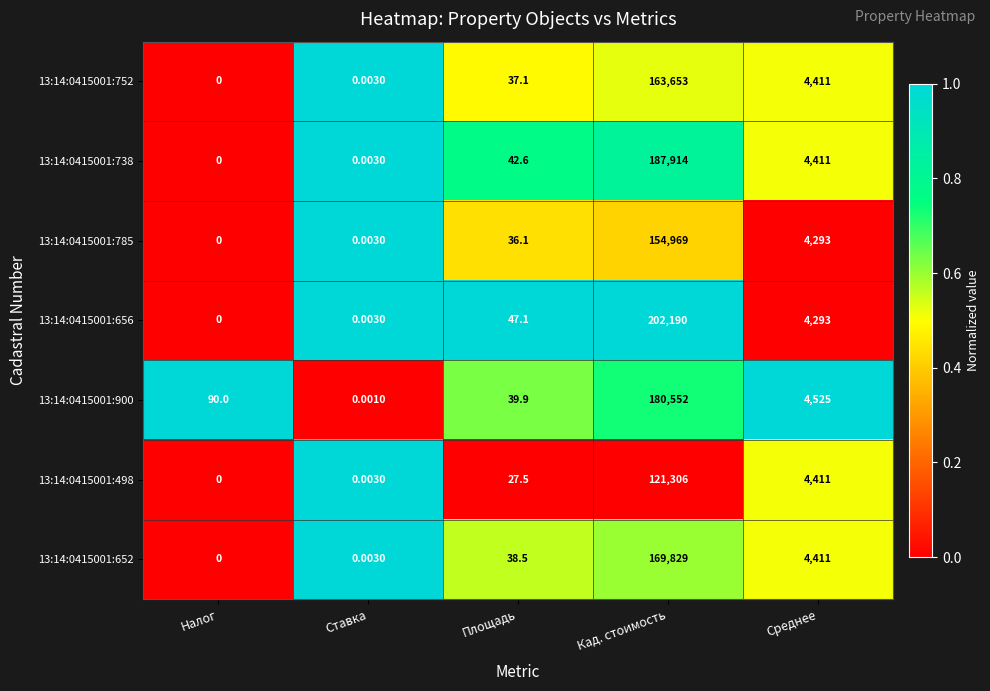

At which category is the sum across all series the highest?

Кад. стоимость